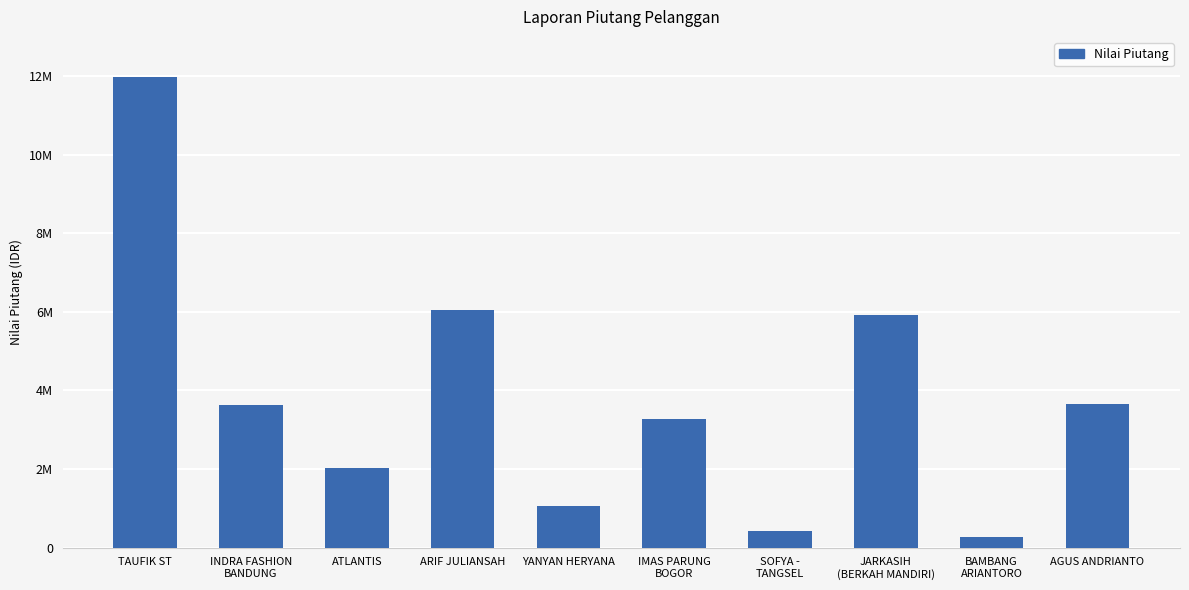

What is the difference between the values at INDRA FASHION
BANDUNG and BAMBANG
ARIANTORO?

3358862.5